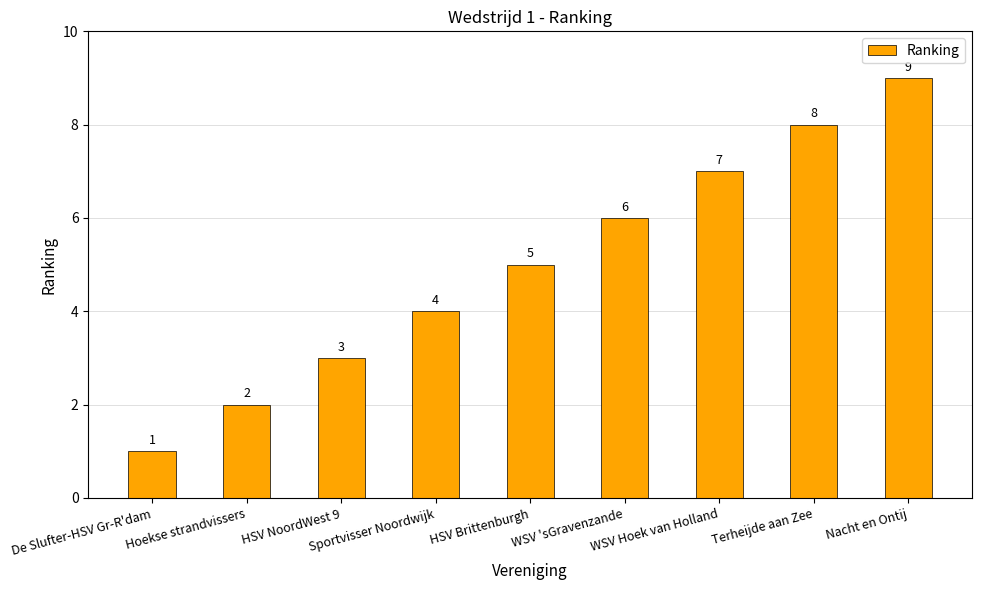

What is the label of the 1st bar from the right?

Nacht en Ontij